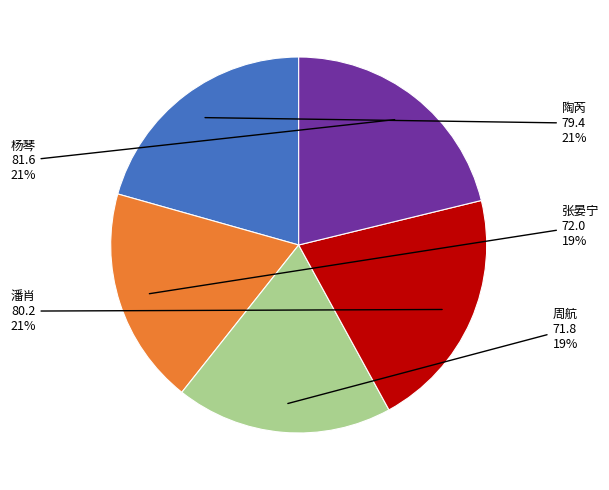

Is there a majority slice in this chart?

No